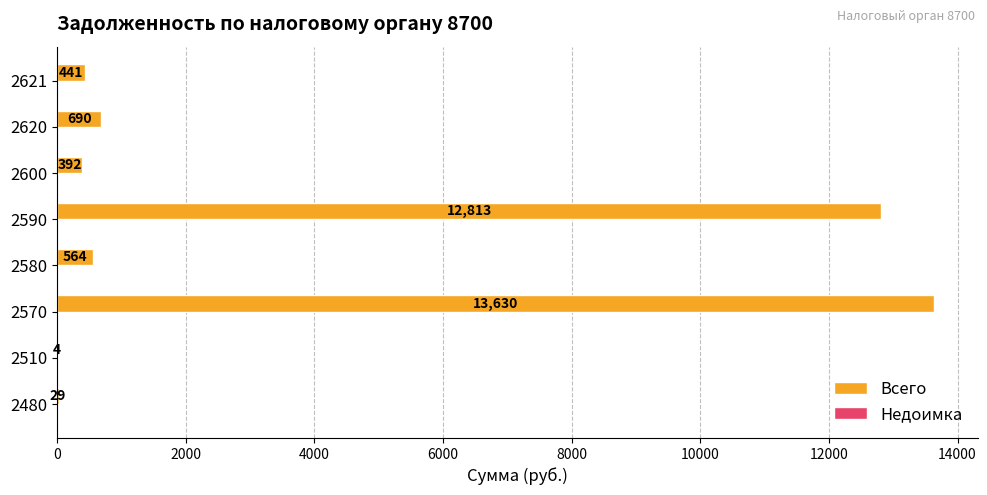

The chart shows a value of 1175 at 2620. True or false?

False